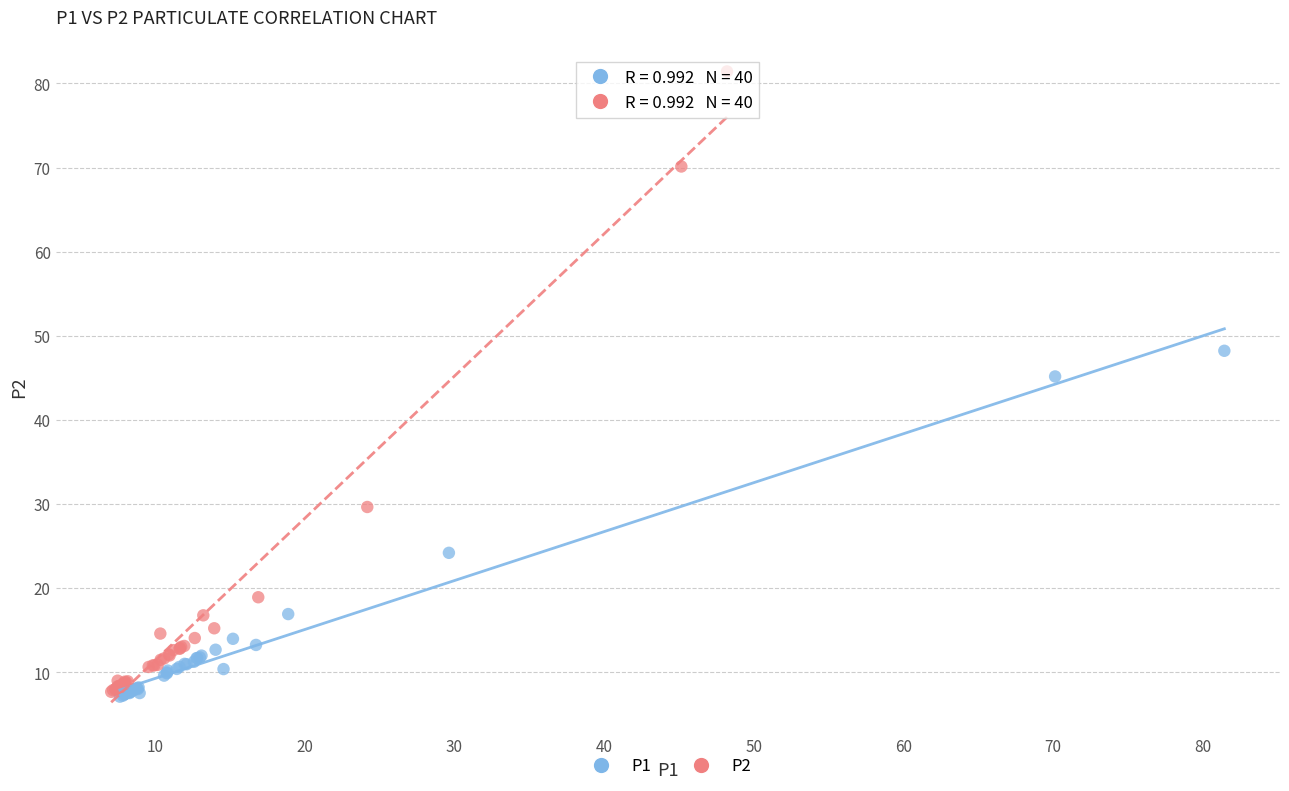

Which series contains the highest Y value?

P2